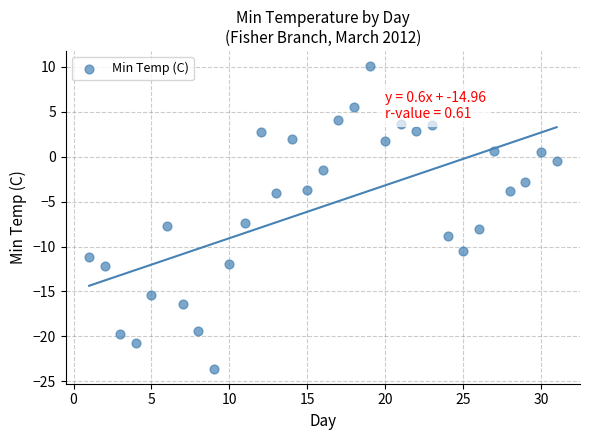

What is the range of Y values (max minus min)?

33.7